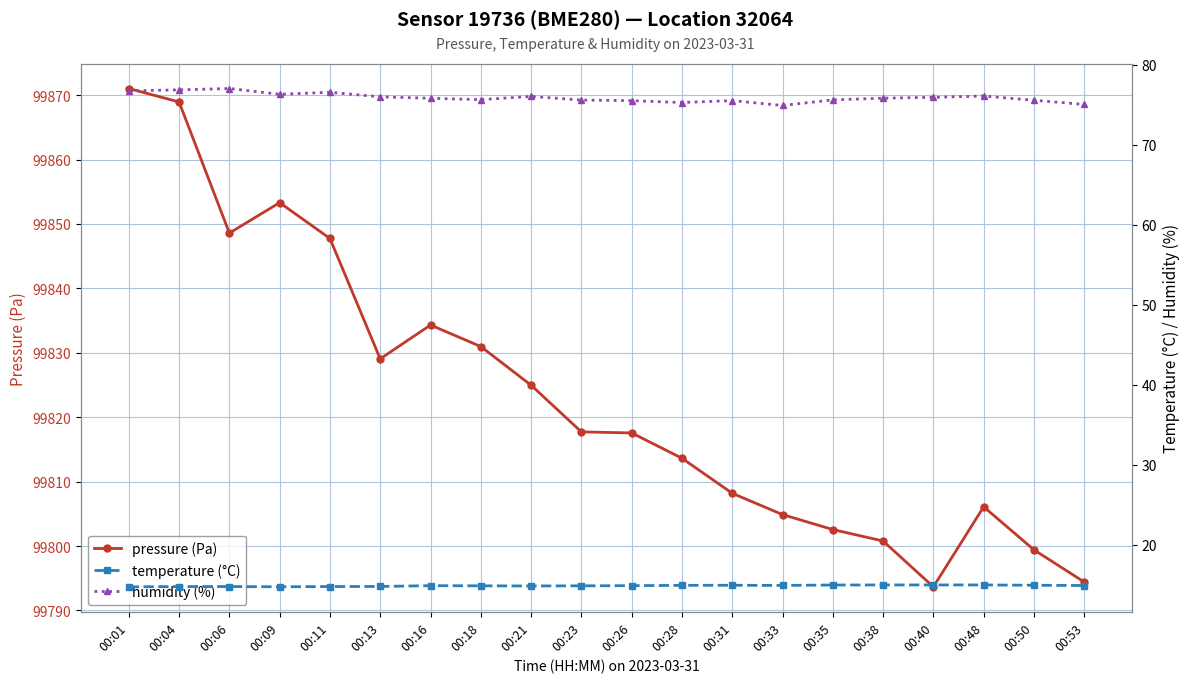

Where is humidity (%) nearest to the value 75?

00:53